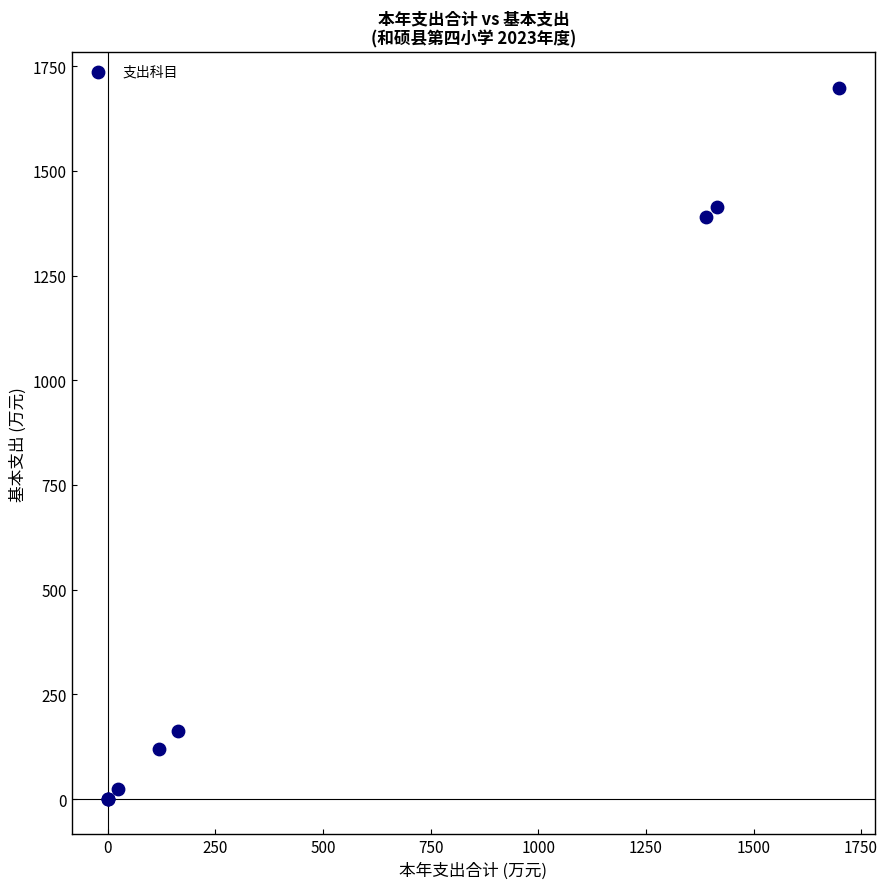

What Y value in the scatter plot is closest to 849?

1389.7